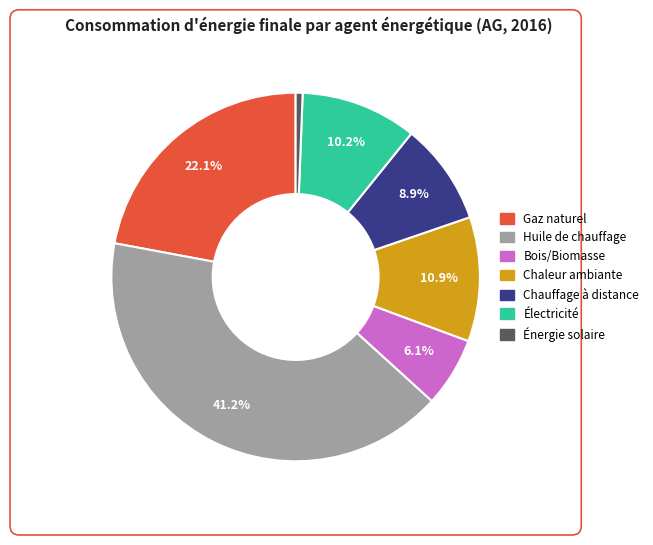

To the nearest percent, what is the difference between the largest and smallest slice percentages?

41%